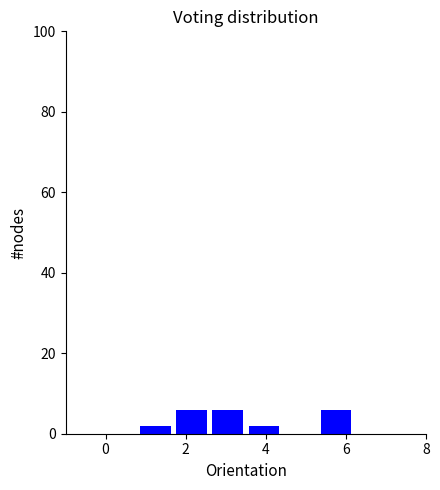

Reading left to right, transcribe this chart: for each bar, give the range it covers on the x-axis and its height. Neither the bar edges nor the heights are printed on the chart, so give them approximately, as read against the axes.

-1.0 to -0.1: 0
-0.1 to 0.8: 0
0.8 to 1.7: 2
1.7 to 2.6: 6
2.6 to 3.5: 6
3.5 to 4.4: 2
4.4 to 5.3: 0
5.3 to 6.2: 6
6.2 to 7.1: 0
7.1 to 8.0: 0